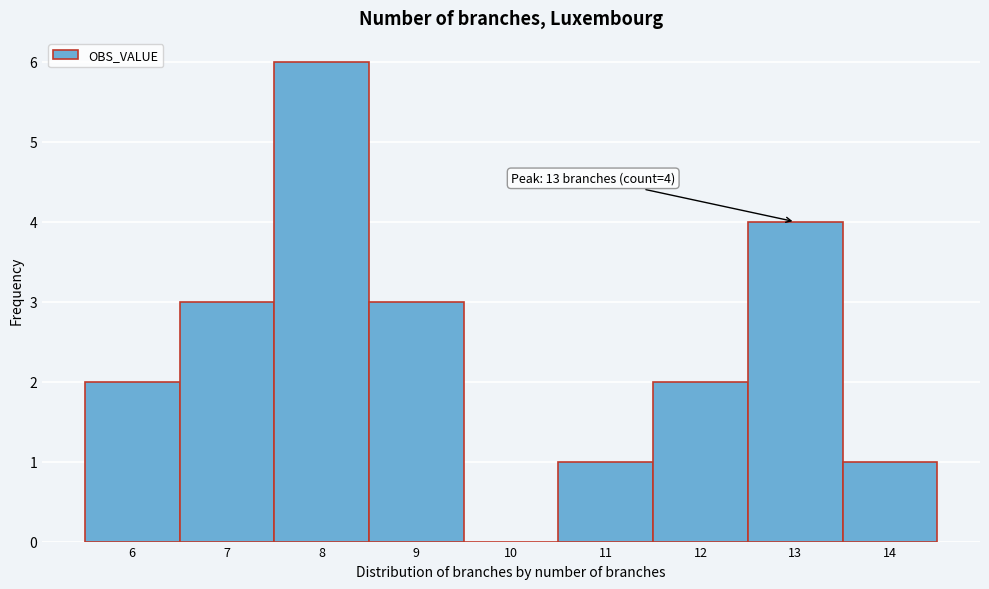

Over which range of the x-axis is the bar tallest?

7.5 to 8.5